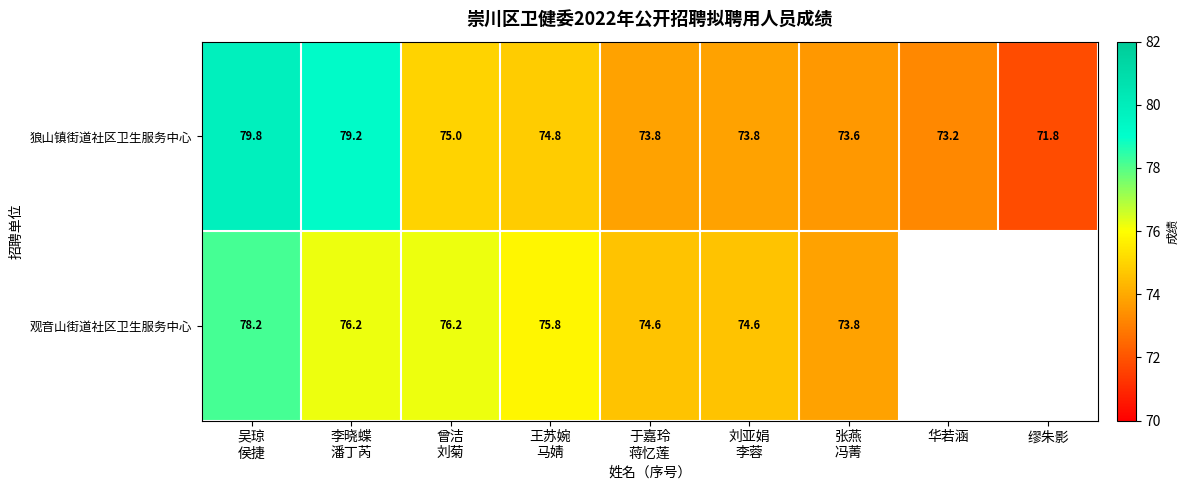

What is the minimum value for 狼山镇街道社区卫生服务中心?

71.8